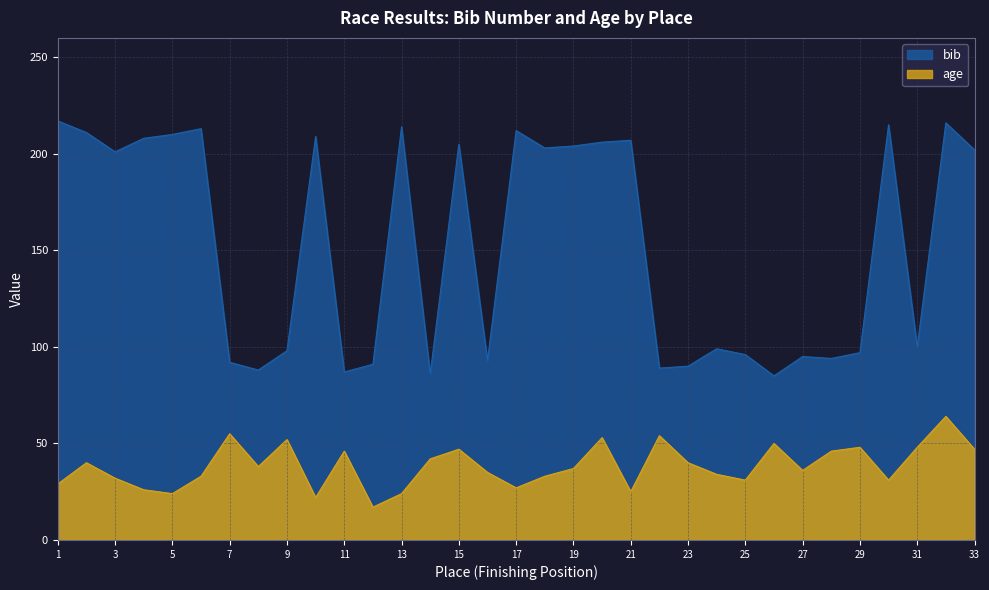

What is the value of the age point at the 30th from the left?

31